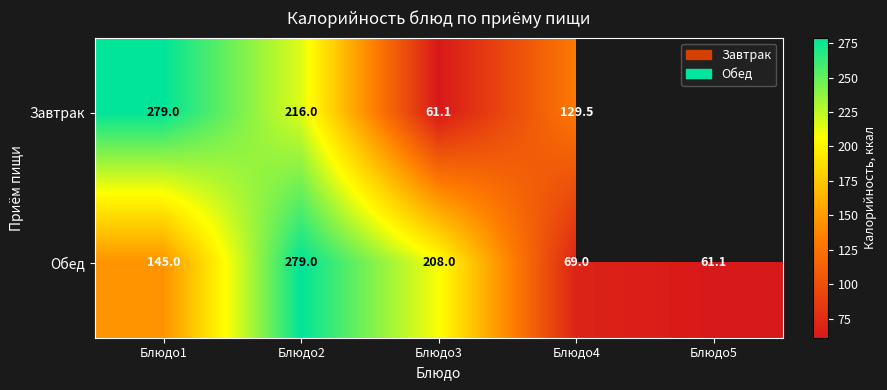

Which category has the lowest value across all series?

Блюдо3